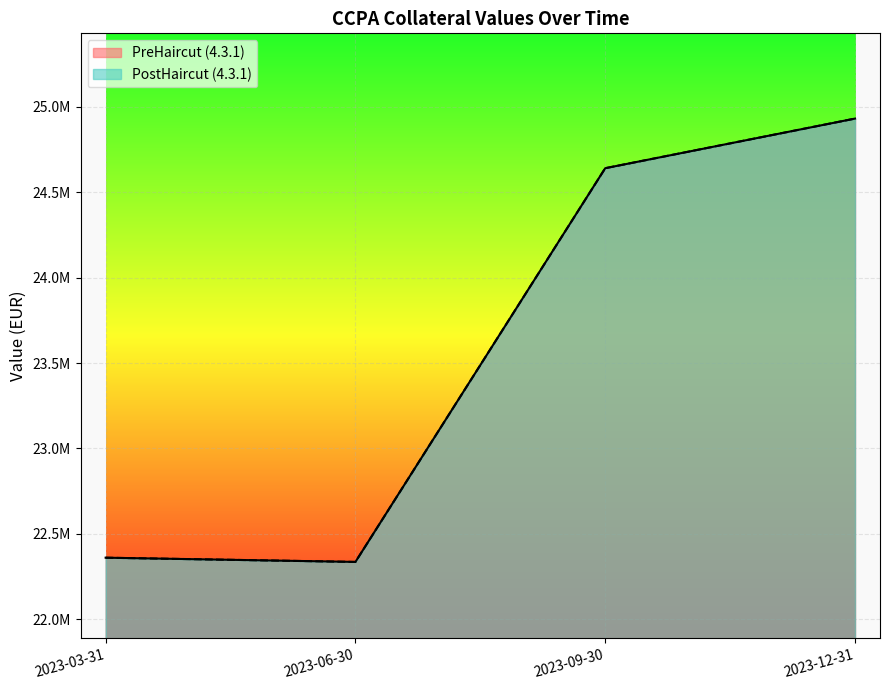

What is the value of the PostHaircut_4.3.1 point at the 2nd from the left?

22336639.0